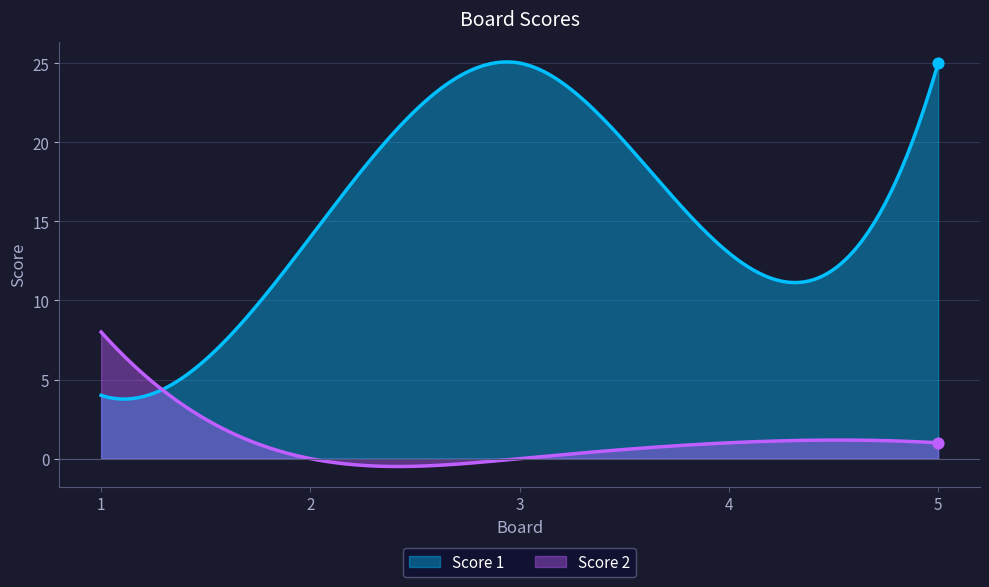

Is the value of Score 1 at 2 greater than the value of Score 2 at 1?

Yes